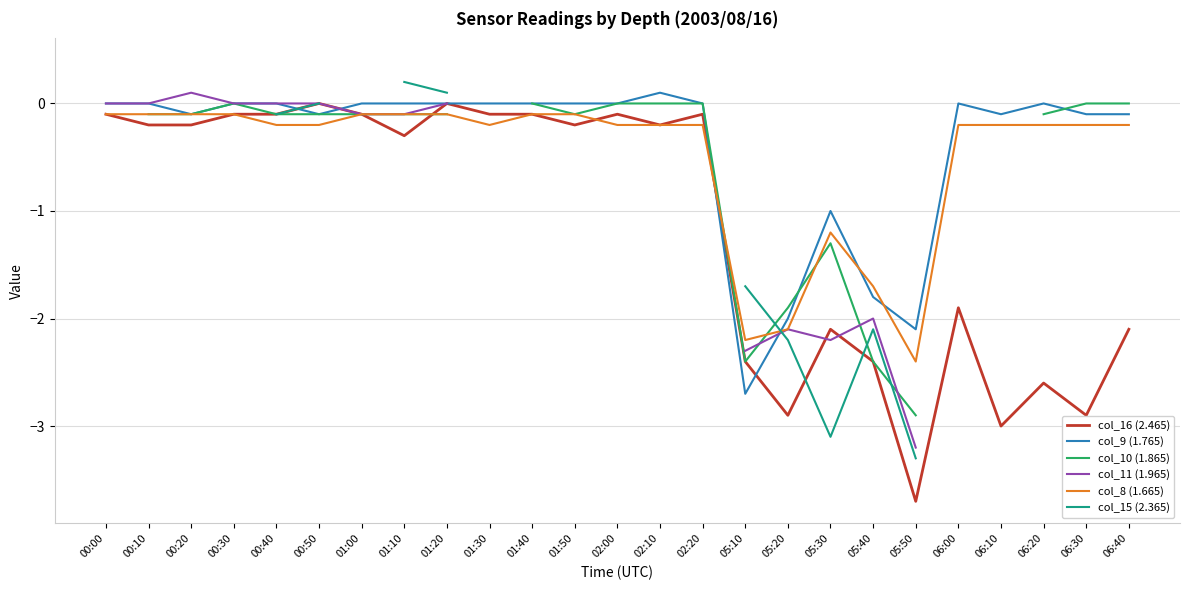

How many intersections are there between col_16 (2.465) and col_11 (1.965)?

2